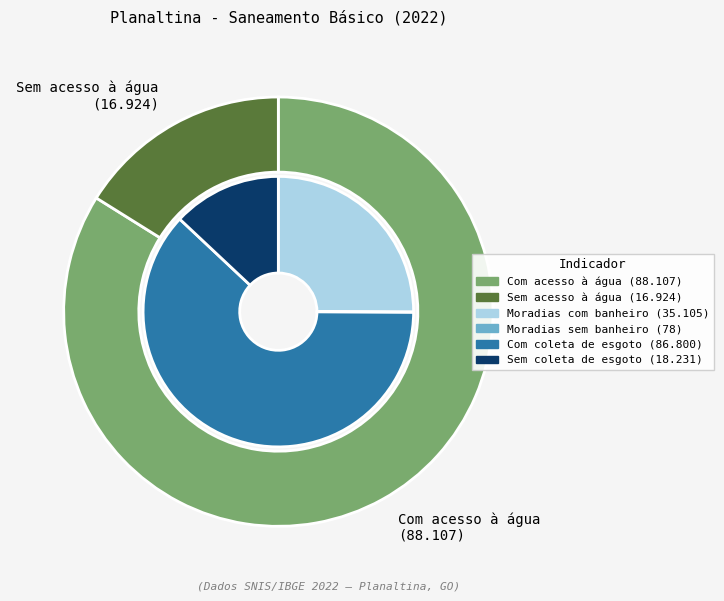

How many segments does this pie chart have?

6